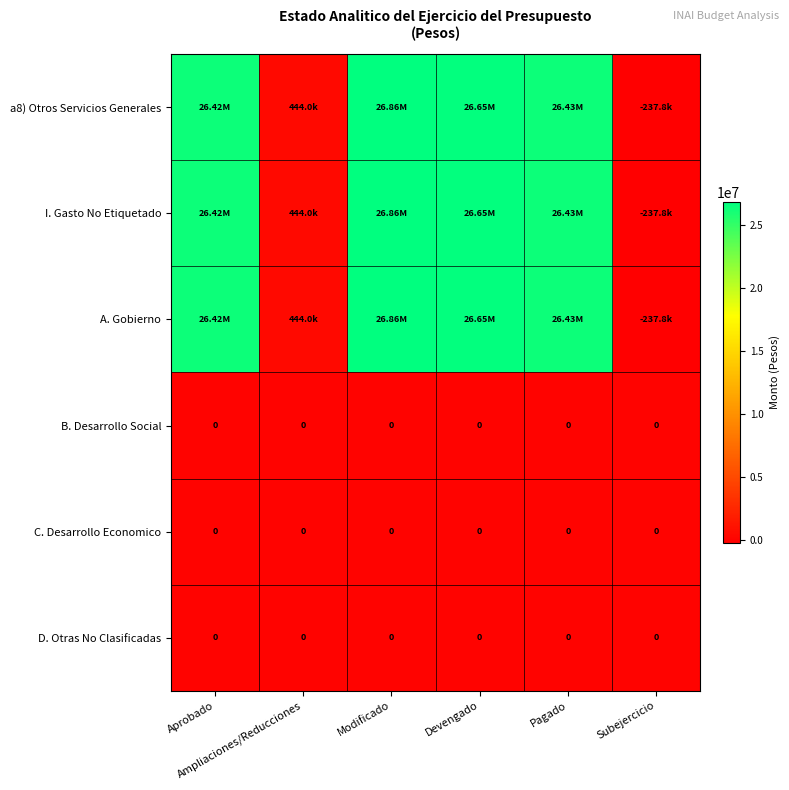

List the labels in order of B. Desarrollo Social value, smallest first.

Aprobado, Ampliaciones/Reducciones, Modificado, Devengado, Pagado, Subejercicio